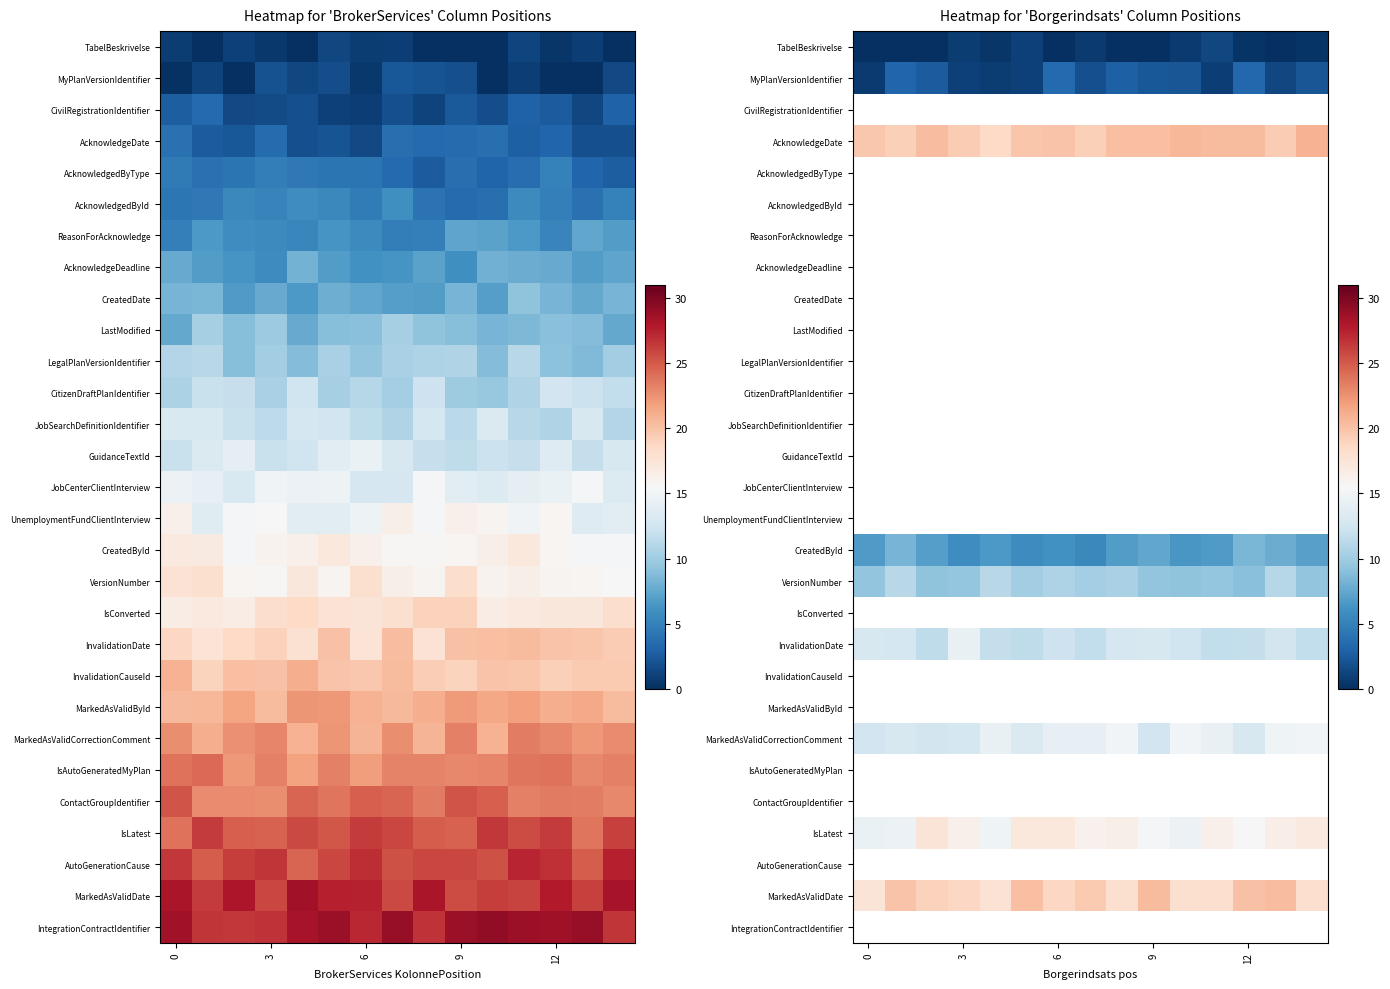

At which category does the chart reach its peak across all series?

14